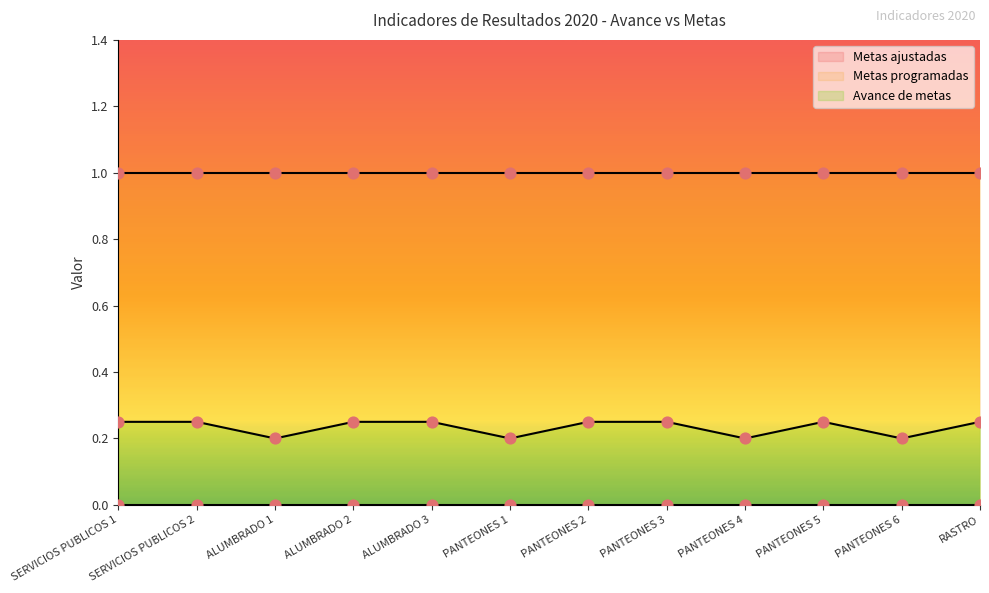

Which series has the largest total across all categories?

Metas programadas